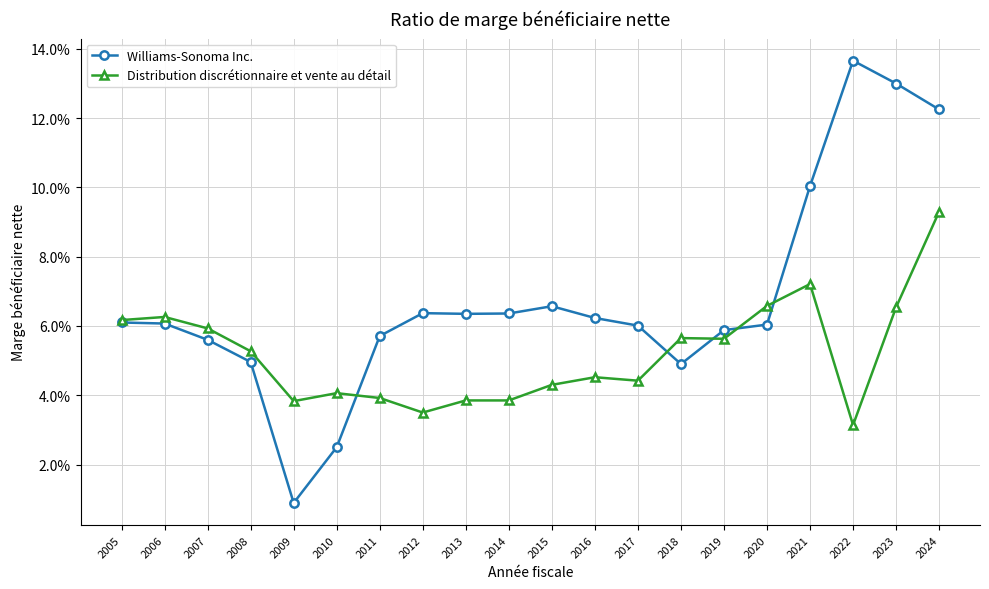

What is the approximate value of Williams-Sonoma Inc. at 2023?

0.1